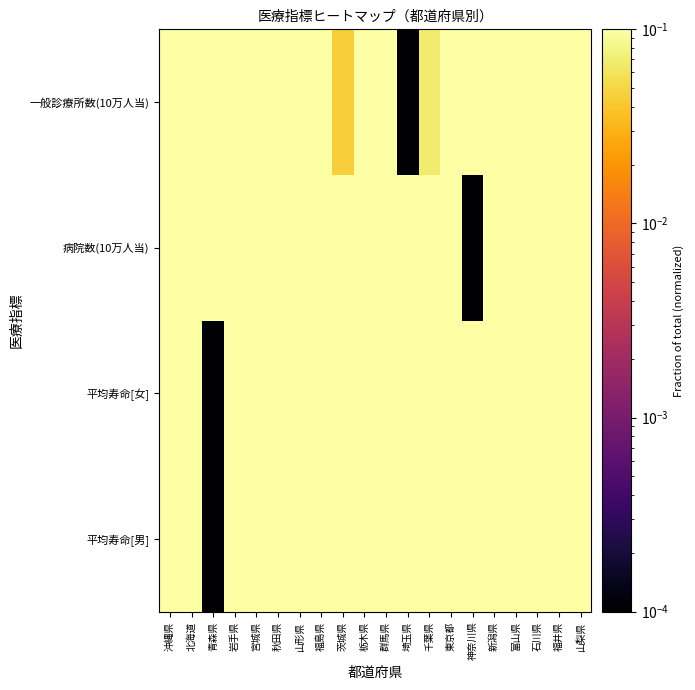

Which series has the largest total across all categories?

平均寿命[男]